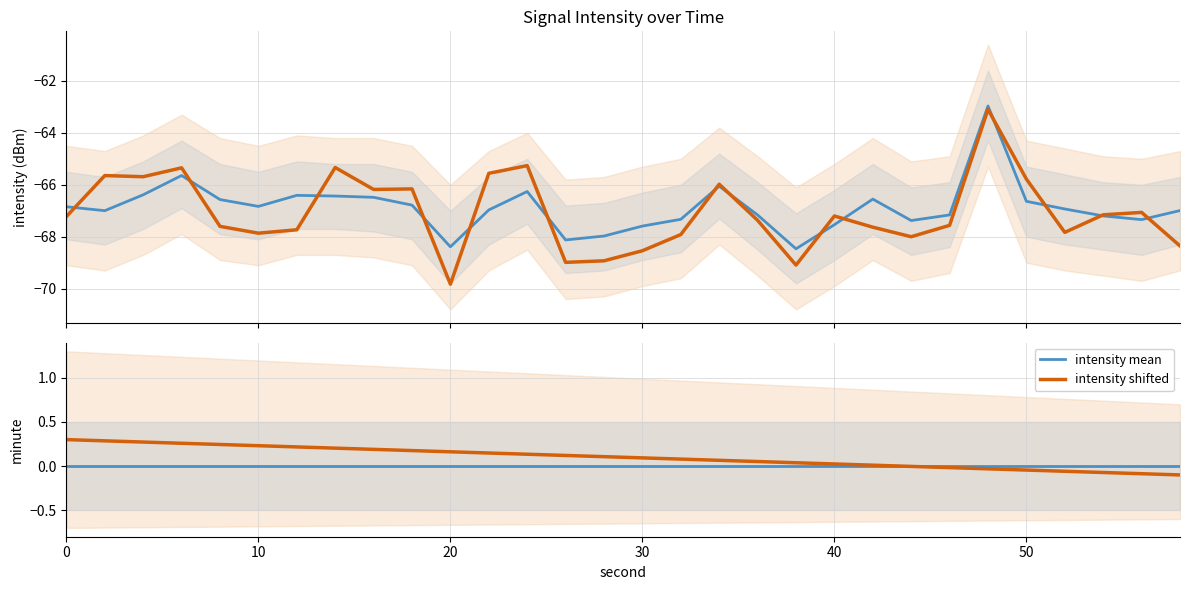

What is the average value of the minute (alt) series?

0.1